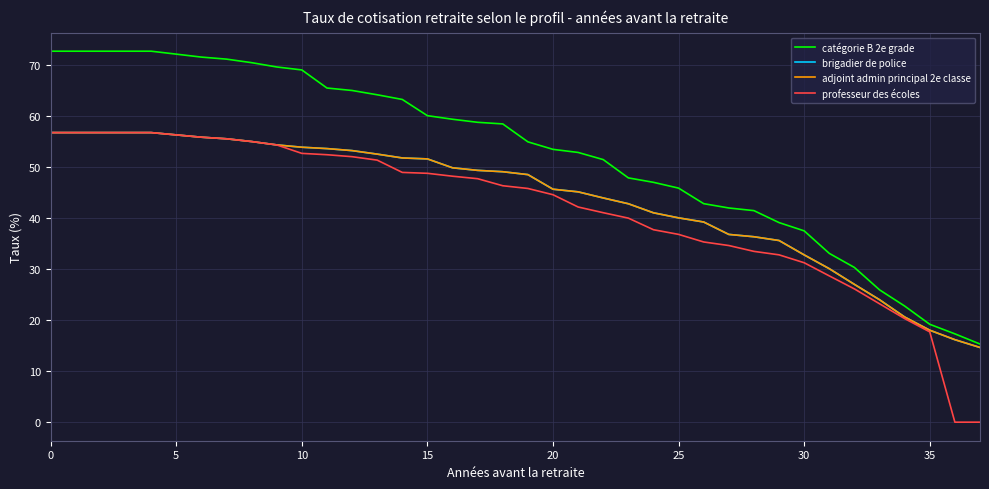

Does the chart have visible grid lines?

Yes